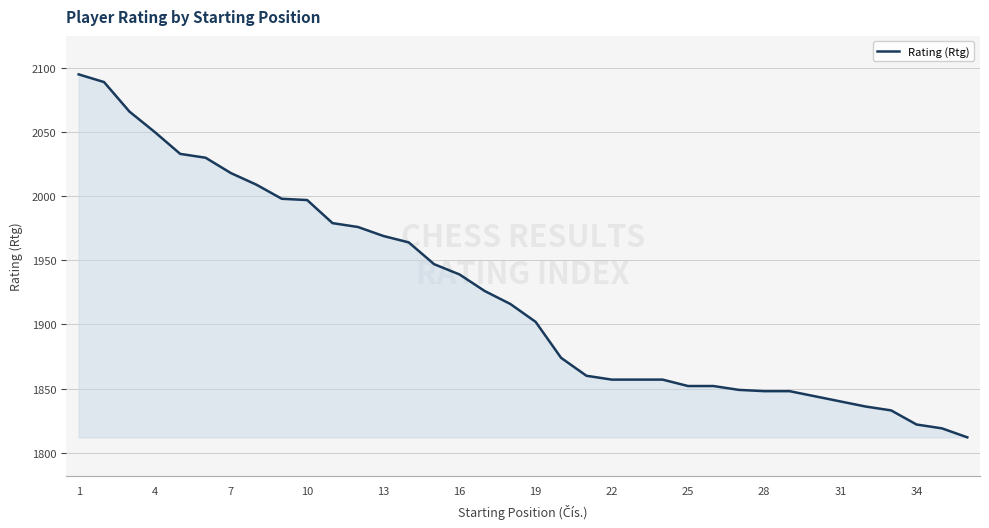

What is the greatest value displayed?

2095